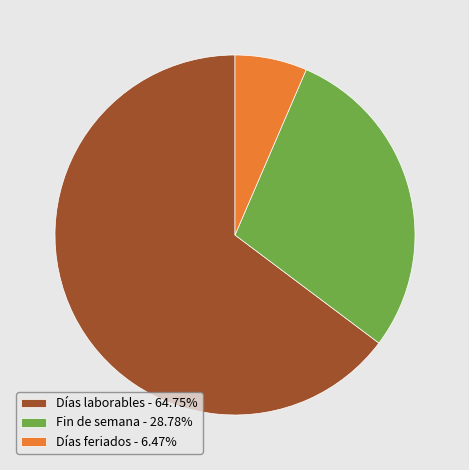

What is the ratio of the value at Fin de semana - 28.78% to the value at Días laborables - 64.75%?

0.4